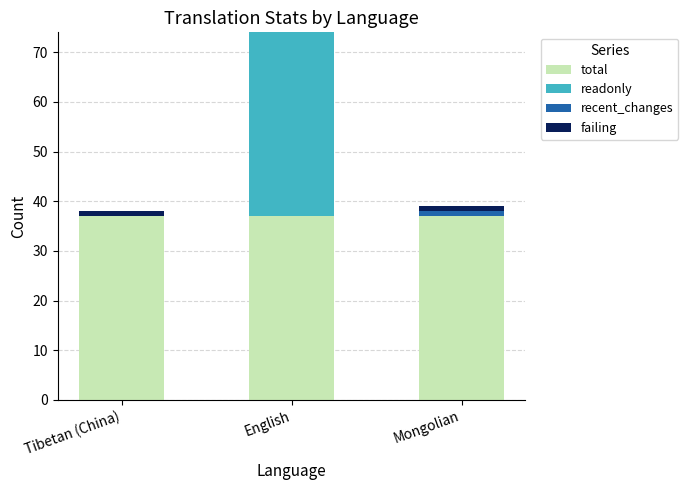

The total series shows 25 at English. True or false?

False